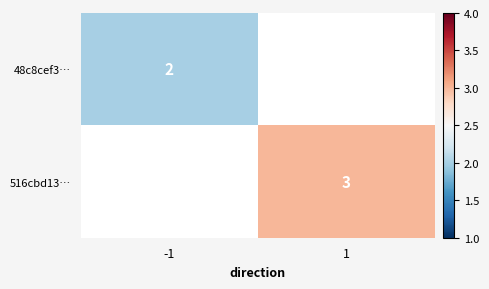

The value of 516cbd13… at 1 is 3. True or false?

True